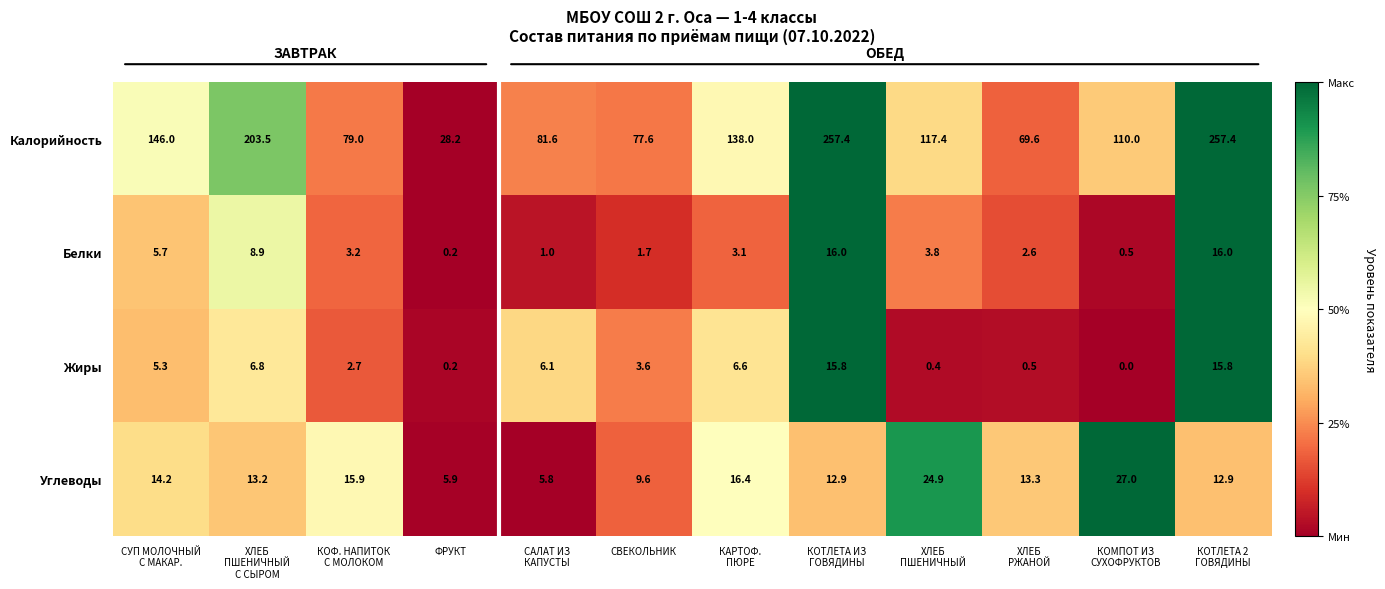

At which label does Белки reach its minimum?

ФРУКТ